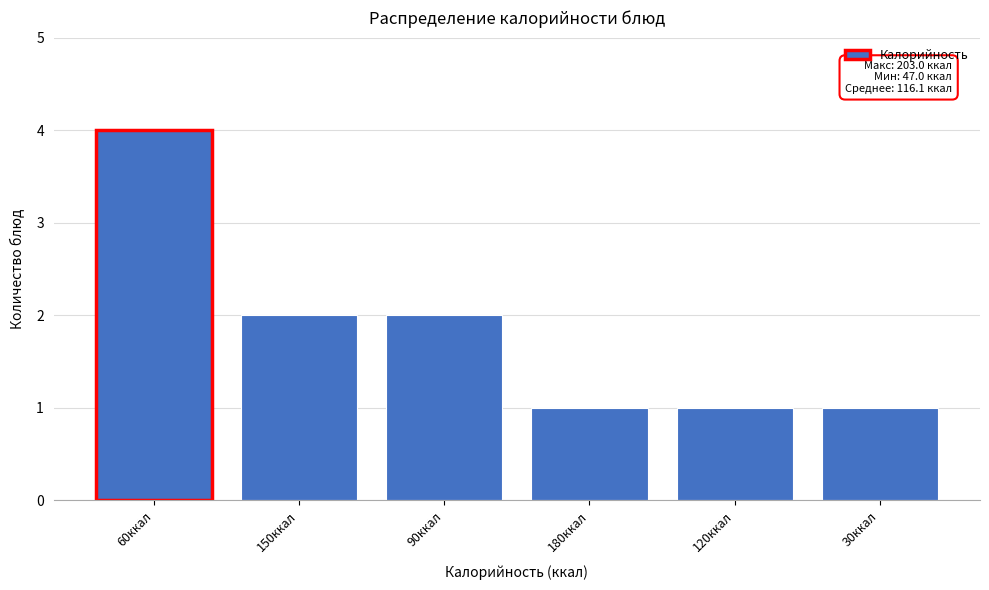

Reading left to right, extract all data points from this chart.

60ккал=4	150ккал=2	90ккал=2	180ккал=1	120ккал=1	30ккал=1